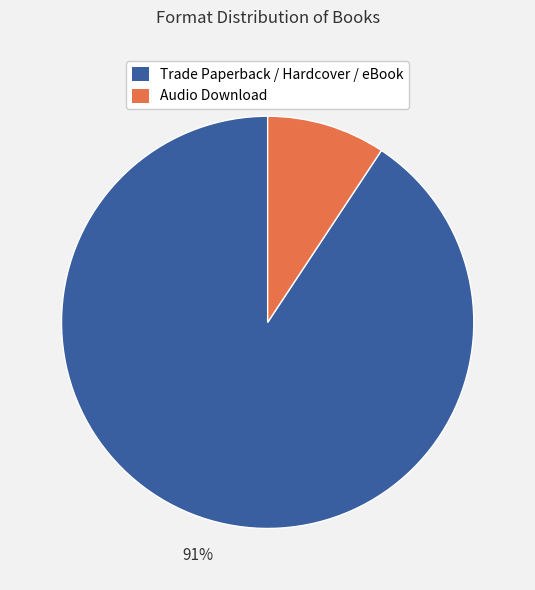

Does any single category account for the majority?

Yes